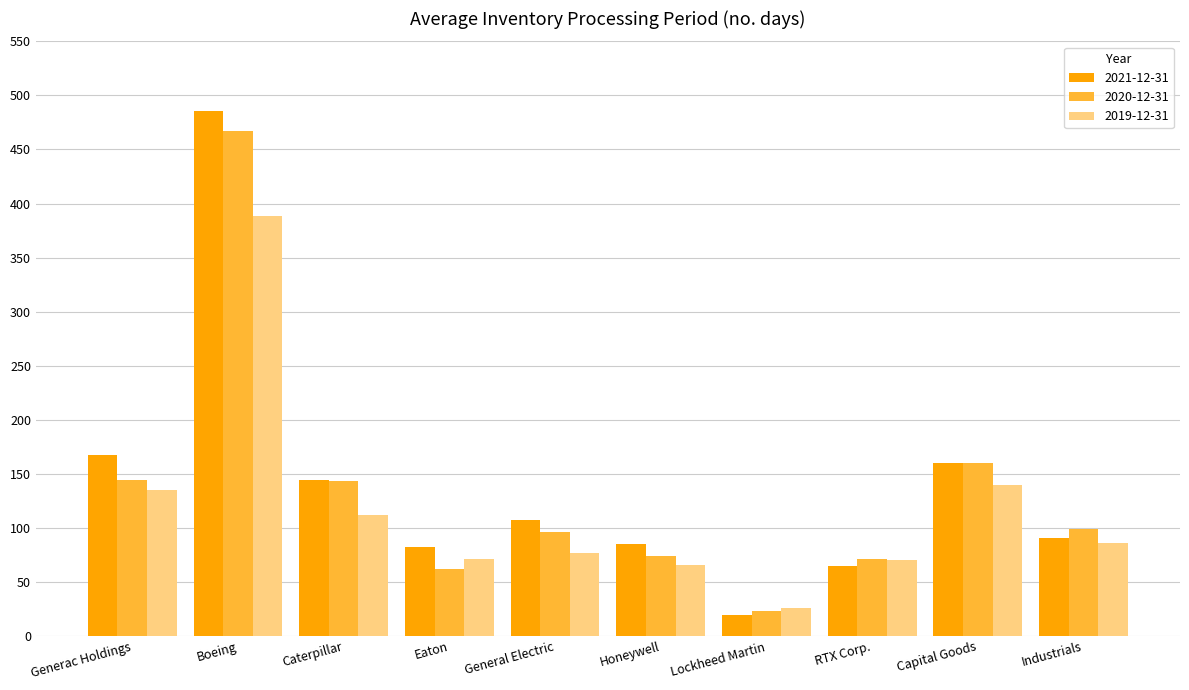

True or false: 2021-12-31 has a value of 25 at Honeywell.

False